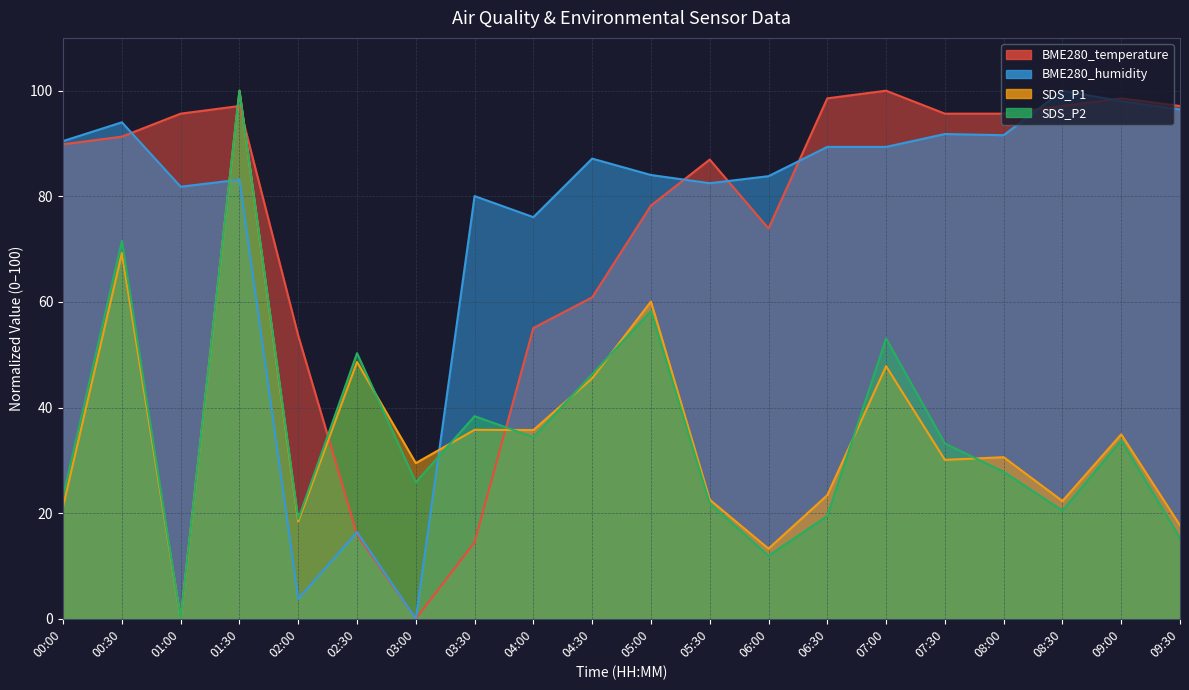

How many distinct data groups are displayed?

4